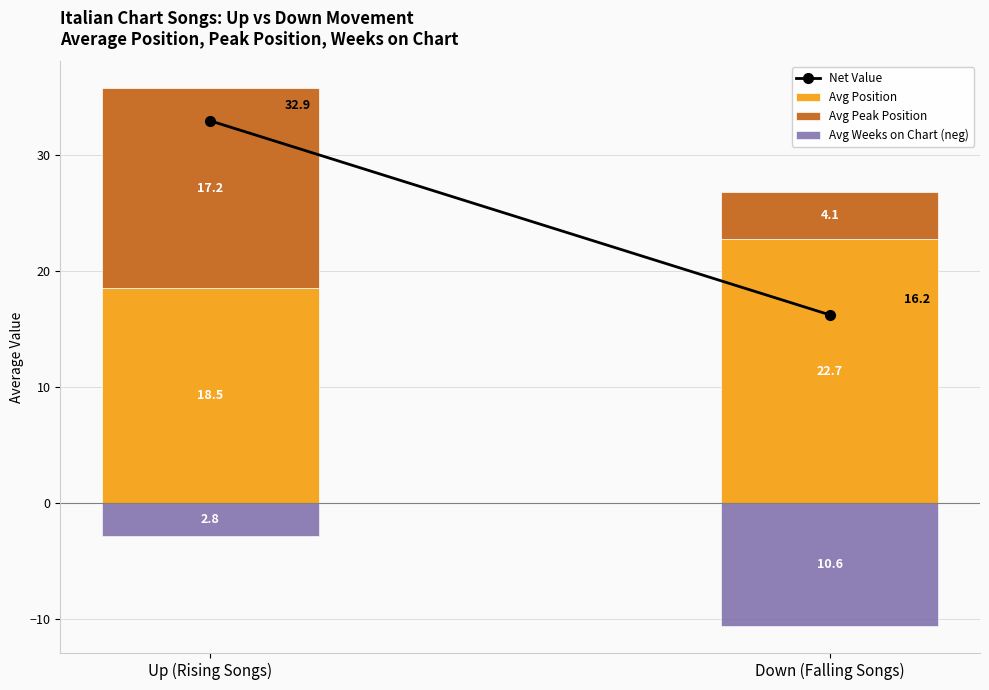

Where is Avg Weeks on Chart (neg) nearest to the value -6?

Up (Rising Songs)